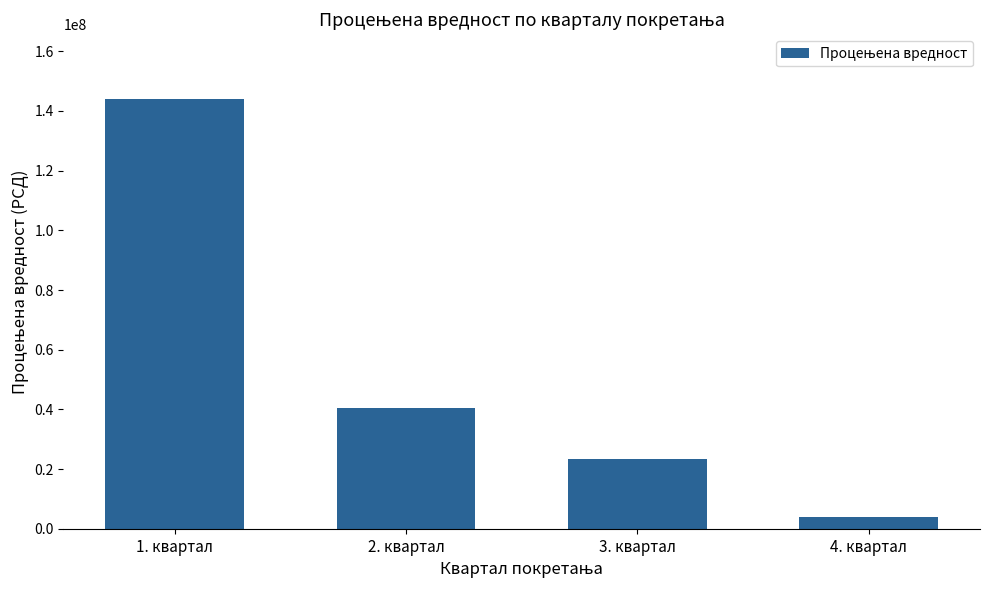

Rank the categories by value from highest to lowest.

1. квартал, 2. квартал, 3. квартал, 4. квартал